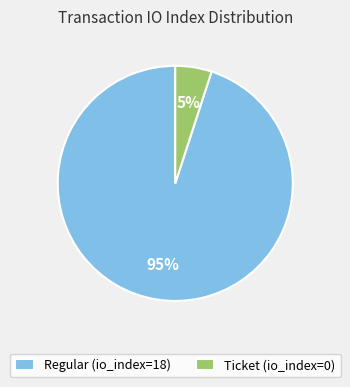

Do Regular (io_index=18) and Ticket (io_index=0) together represent more than half of the pie?

Yes